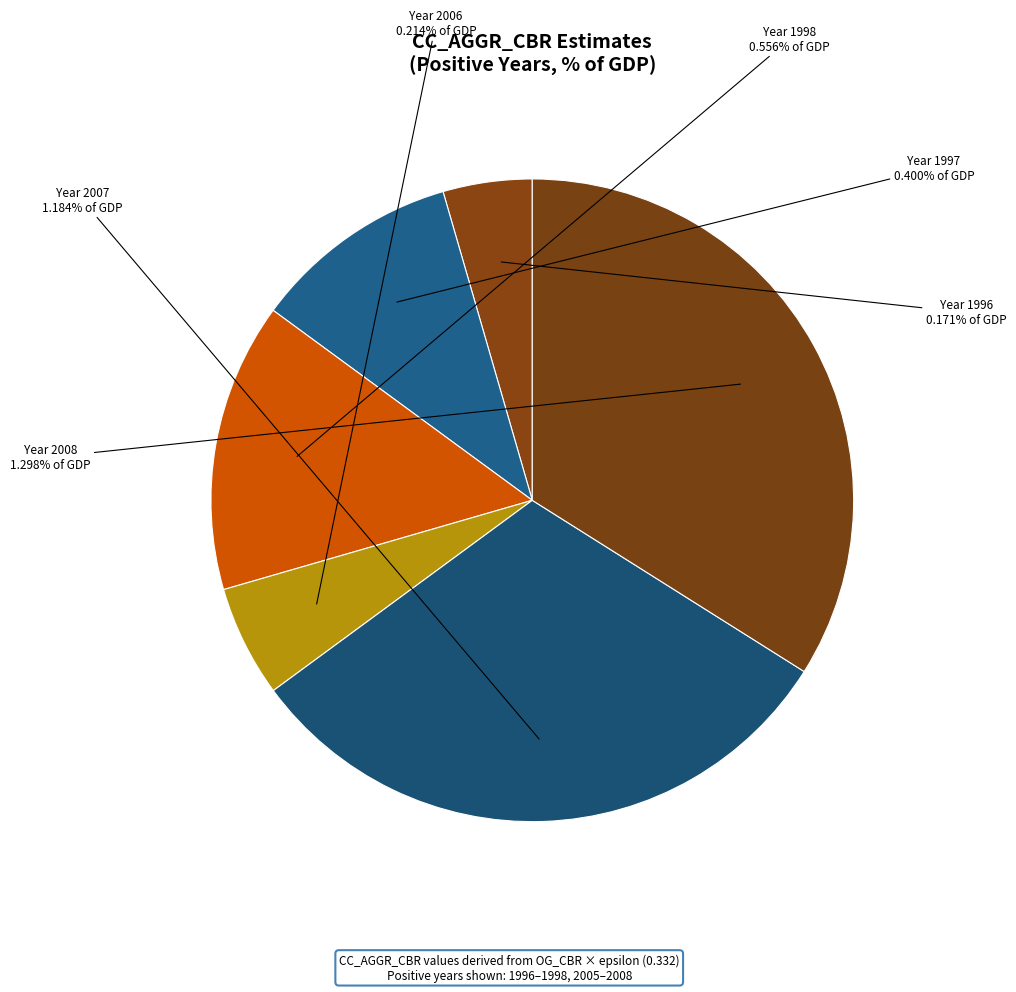

Is there a majority slice in this chart?

No